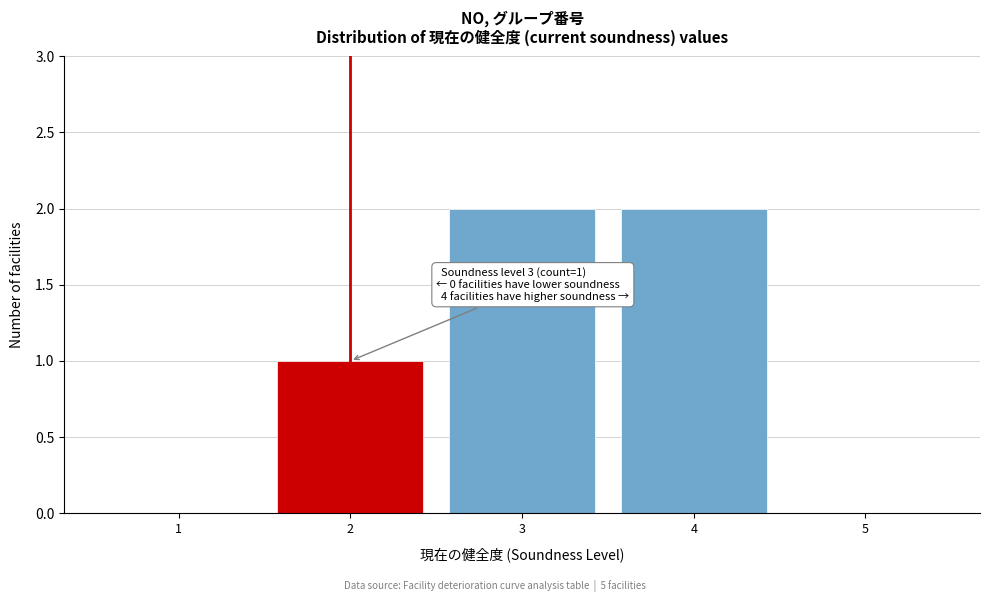

Reading left to right, what are all the values shown in this chart?

1=0	2=1	3=2	4=2	5=0